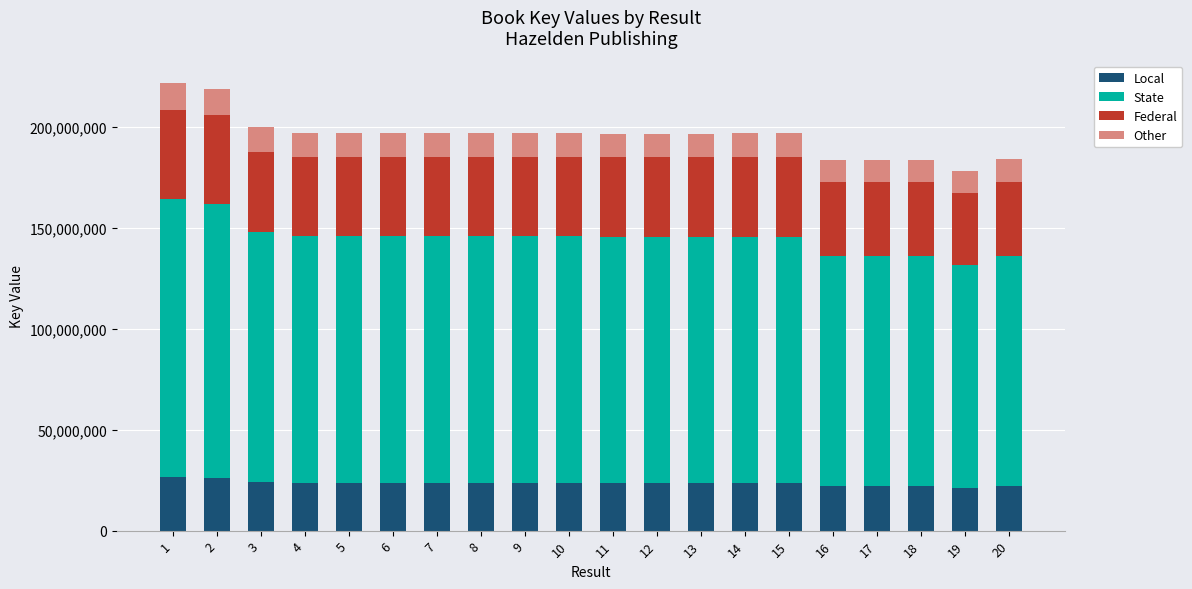

What is the sum of all Local values?

469888747.3